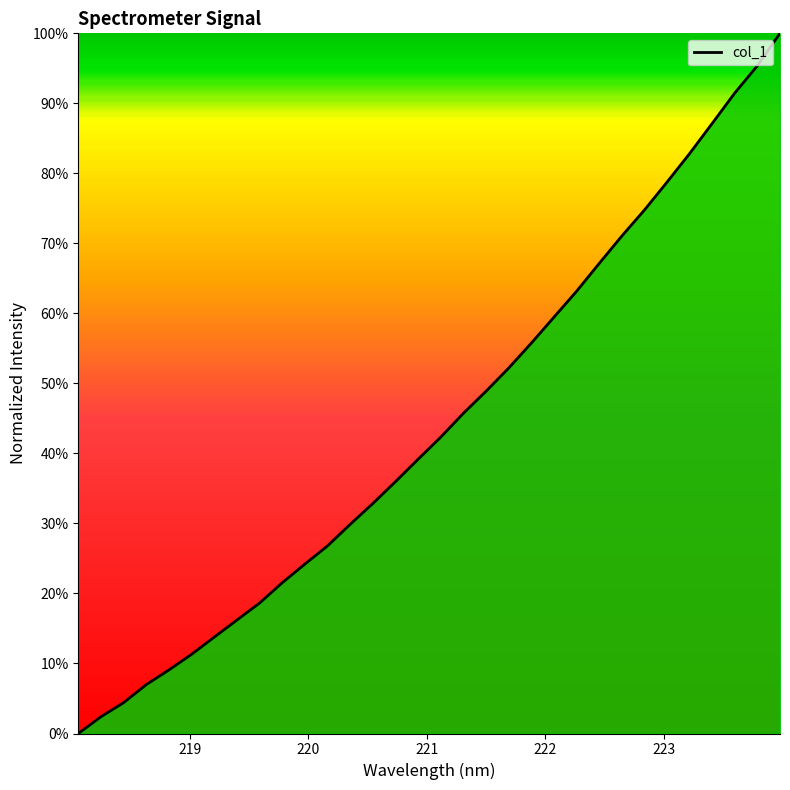

List the labels in order of value, smallest first.

218.0596, 218.2508, 218.442, 218.6332, 218.8244, 219.0156, 219.2067, 219.3979, 219.589, 219.7801, 219.9712, 220.1623, 220.3533, 220.5444, 220.7354, 220.9264, 221.1174, 221.3083, 221.4993, 221.6902, 221.8812, 222.0721, 222.263, 222.4538, 222.6447, 222.8355, 223.0264, 223.2172, 223.408, 223.5987, 223.7895, 223.9802